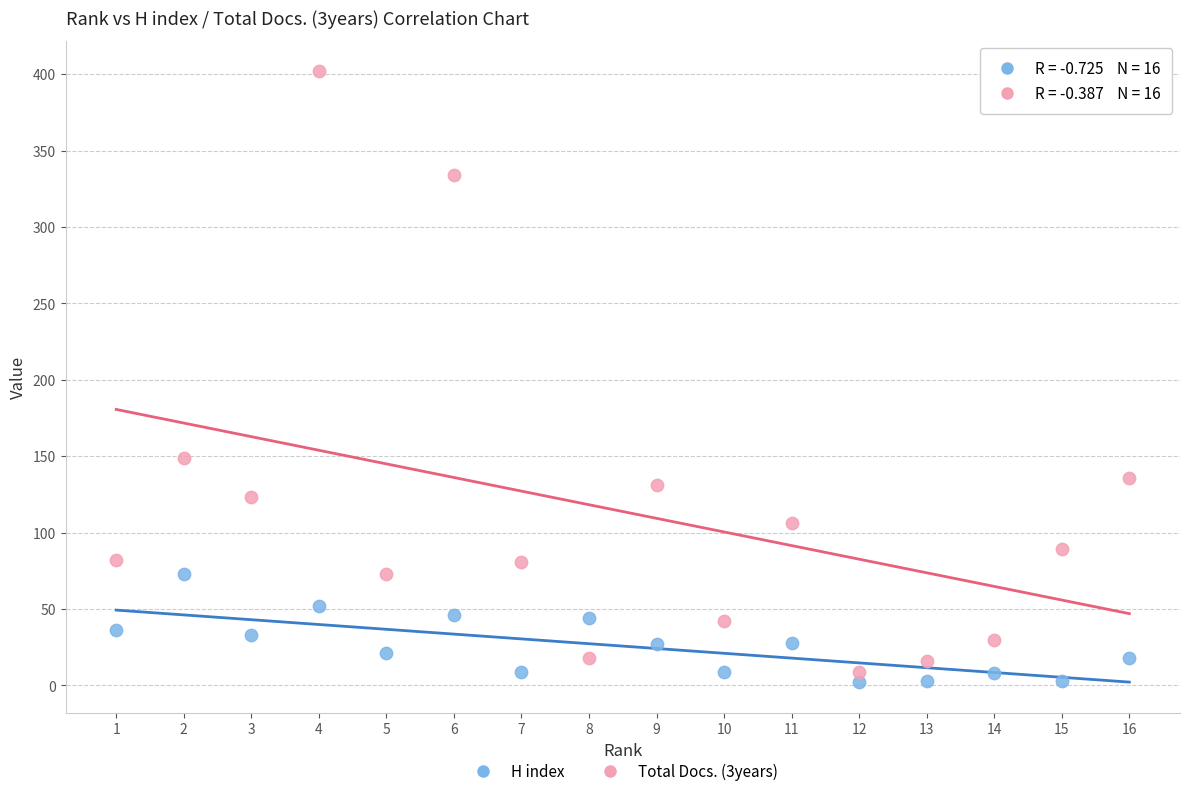

Which series reaches the minimum Y coordinate?

H index